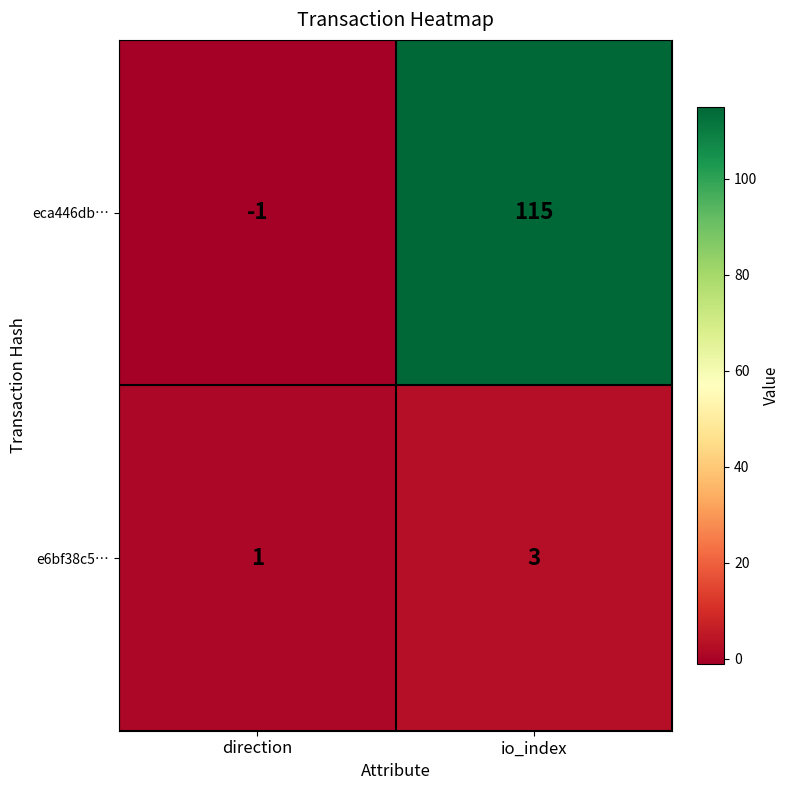

At which category does the chart reach its peak across all series?

io_index